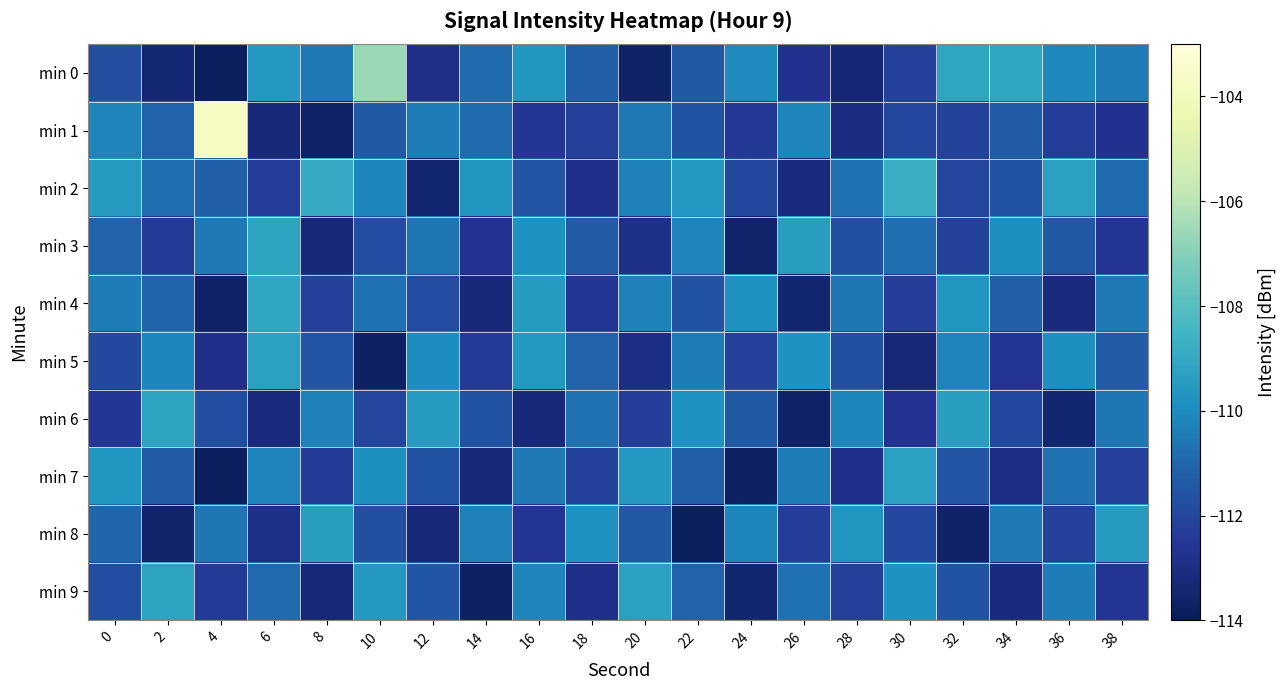

Reading right to left, list all the values displayed in this chart.

min 0: 38=-110.4	36=-110.1	34=-109.1	32=-109.1	30=-112.2	28=-113.3	26=-112.7	24=-110.0	22=-111.4	20=-113.6	18=-111.2	16=-109.7	14=-110.8	12=-112.9	10=-106.6	8=-110.5	6=-109.6	4=-113.8	2=-113.4	0=-111.7
min 1: 38=-112.7	36=-112.3	34=-111.3	32=-112.1	30=-112.0	28=-113.1	26=-110.1	24=-112.4	22=-111.6	20=-110.5	18=-112.2	16=-112.5	14=-110.9	12=-110.4	10=-111.4	8=-113.6	6=-113.2	4=-103.8	2=-111.1	0=-110.2
min 2: 38=-110.9	36=-109.3	34=-111.6	32=-112.0	30=-108.8	28=-110.7	26=-113.1	24=-111.9	22=-109.6	20=-110.3	18=-112.8	16=-111.5	14=-109.7	12=-113.4	10=-110.1	8=-108.9	6=-112.3	4=-111.2	2=-110.8	0=-109.5
min 3: 38=-112.6	36=-111.4	34=-109.9	32=-112.1	30=-110.8	28=-111.7	26=-109.4	24=-113.5	22=-110.2	20=-112.9	18=-111.3	16=-109.8	14=-112.7	12=-110.6	10=-111.8	8=-113.3	6=-109.2	4=-110.5	2=-112.4	0=-111.1
min 4: 38=-110.5	36=-113.1	34=-111.2	32=-109.7	30=-112.3	28=-110.6	26=-113.4	24=-109.8	22=-111.6	20=-110.3	18=-112.5	16=-109.5	14=-113.2	12=-111.8	10=-110.7	8=-112.2	6=-109.1	4=-113.6	2=-111.0	0=-110.4
min 5: 38=-111.3	36=-109.9	34=-112.6	32=-110.2	30=-113.3	28=-111.7	26=-109.8	24=-112.1	22=-110.4	20=-113.0	18=-111.1	16=-109.6	14=-112.4	12=-110.0	10=-113.7	8=-111.5	6=-109.3	4=-112.8	2=-110.1	0=-111.9
min 6: 38=-110.6	36=-113.4	34=-111.9	32=-109.4	30=-112.7	28=-110.1	26=-113.6	24=-111.4	22=-109.8	20=-112.3	18=-110.7	16=-113.2	14=-111.6	12=-109.5	10=-112.0	8=-110.3	6=-113.1	4=-111.8	2=-109.2	0=-112.5
min 7: 38=-112.2	36=-110.7	34=-113.0	32=-111.5	30=-109.3	28=-112.8	26=-110.4	24=-113.7	22=-111.2	20=-109.6	18=-112.1	16=-110.5	14=-113.3	12=-111.6	10=-109.9	8=-112.4	6=-110.2	4=-113.8	2=-111.3	0=-109.7
min 8: 38=-109.5	36=-112.1	34=-110.5	32=-113.6	30=-111.9	28=-109.7	26=-112.3	24=-110.1	22=-113.8	20=-111.4	18=-109.8	16=-112.6	14=-110.3	12=-113.2	10=-111.7	8=-109.4	6=-112.9	4=-110.6	2=-113.5	0=-111.0
min 9: 38=-112.6	36=-110.4	34=-113.1	32=-111.6	30=-109.8	28=-112.2	26=-110.7	24=-113.4	22=-111.1	20=-109.3	18=-112.8	16=-110.2	14=-113.7	12=-111.5	10=-109.6	8=-113.3	6=-110.9	4=-112.4	2=-109.2	0=-111.8